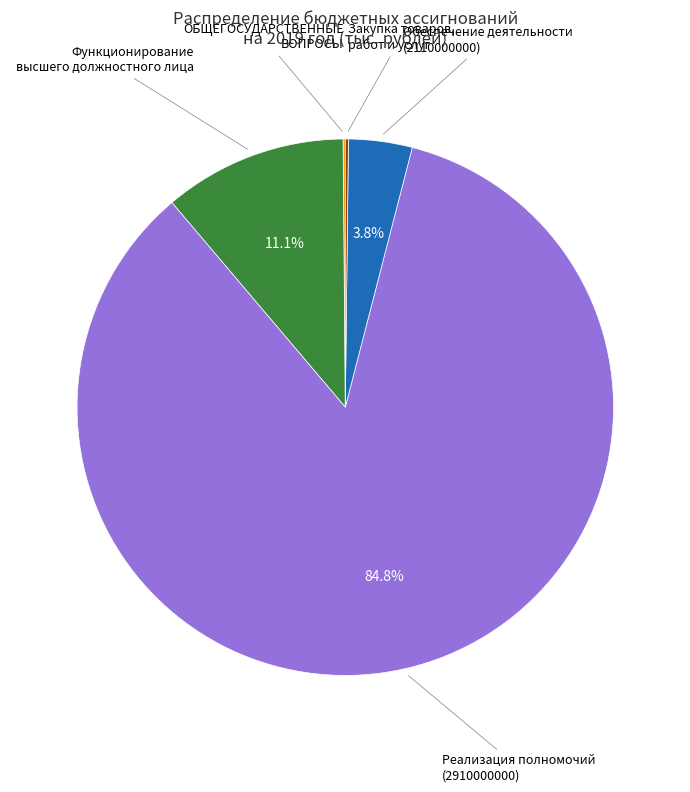

Is there a majority slice in this chart?

Yes